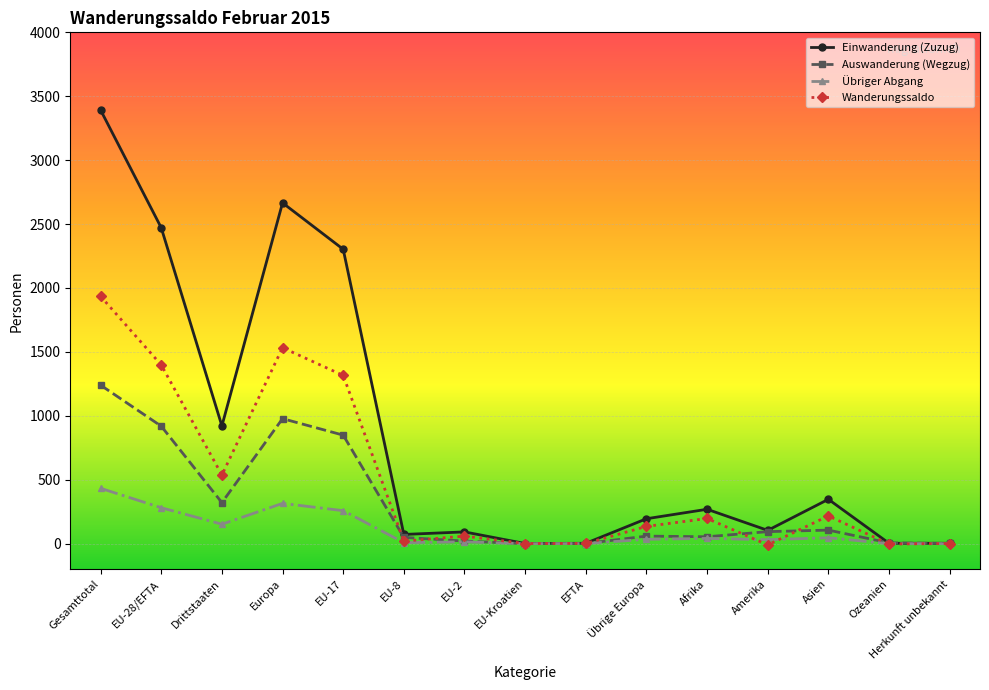

What position from the left is EU-8?

6